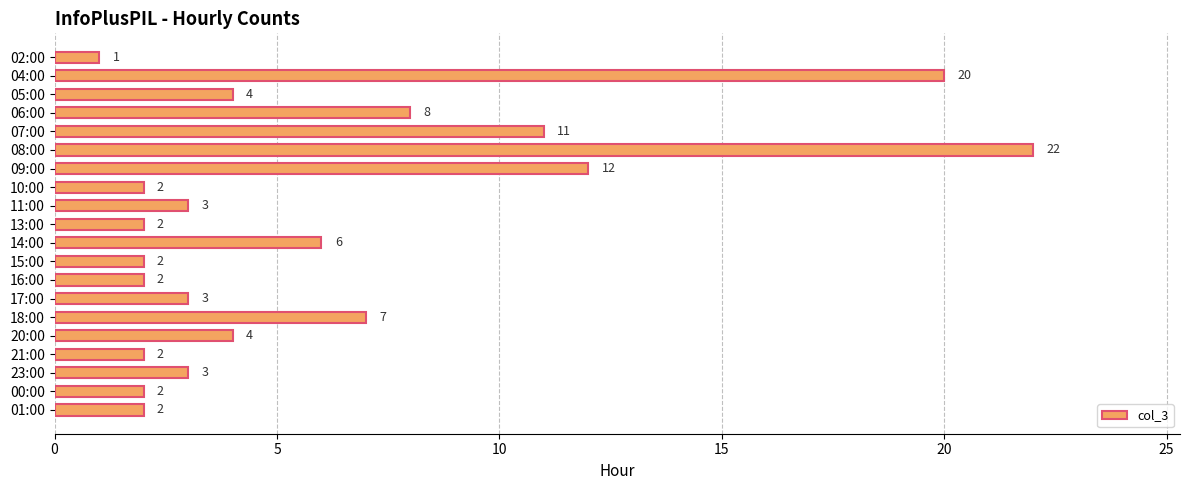

Reading top to bottom, what are all the values shown in this chart?

02:00=1	04:00=20	05:00=4	06:00=8	07:00=11	08:00=22	09:00=12	10:00=2	11:00=3	13:00=2	14:00=6	15:00=2	16:00=2	17:00=3	18:00=7	20:00=4	21:00=2	23:00=3	00:00=2	01:00=2